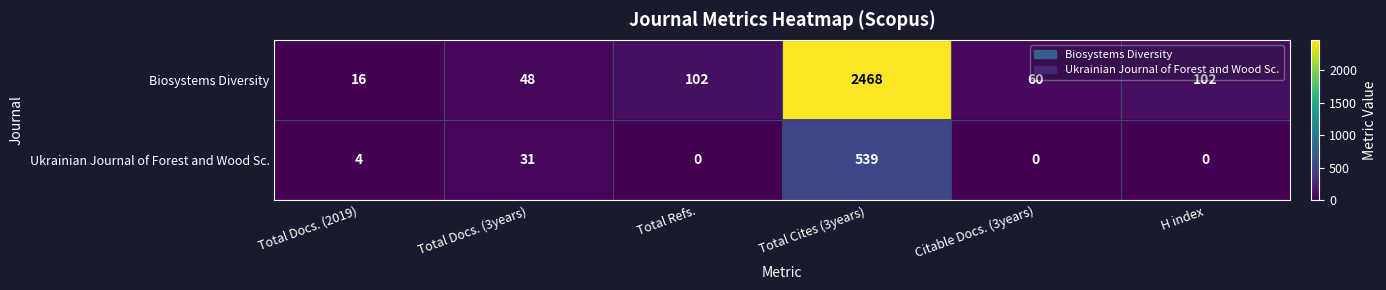

The value of Biosystems Diversity at Total Cites (3years) is 2468. True or false?

True